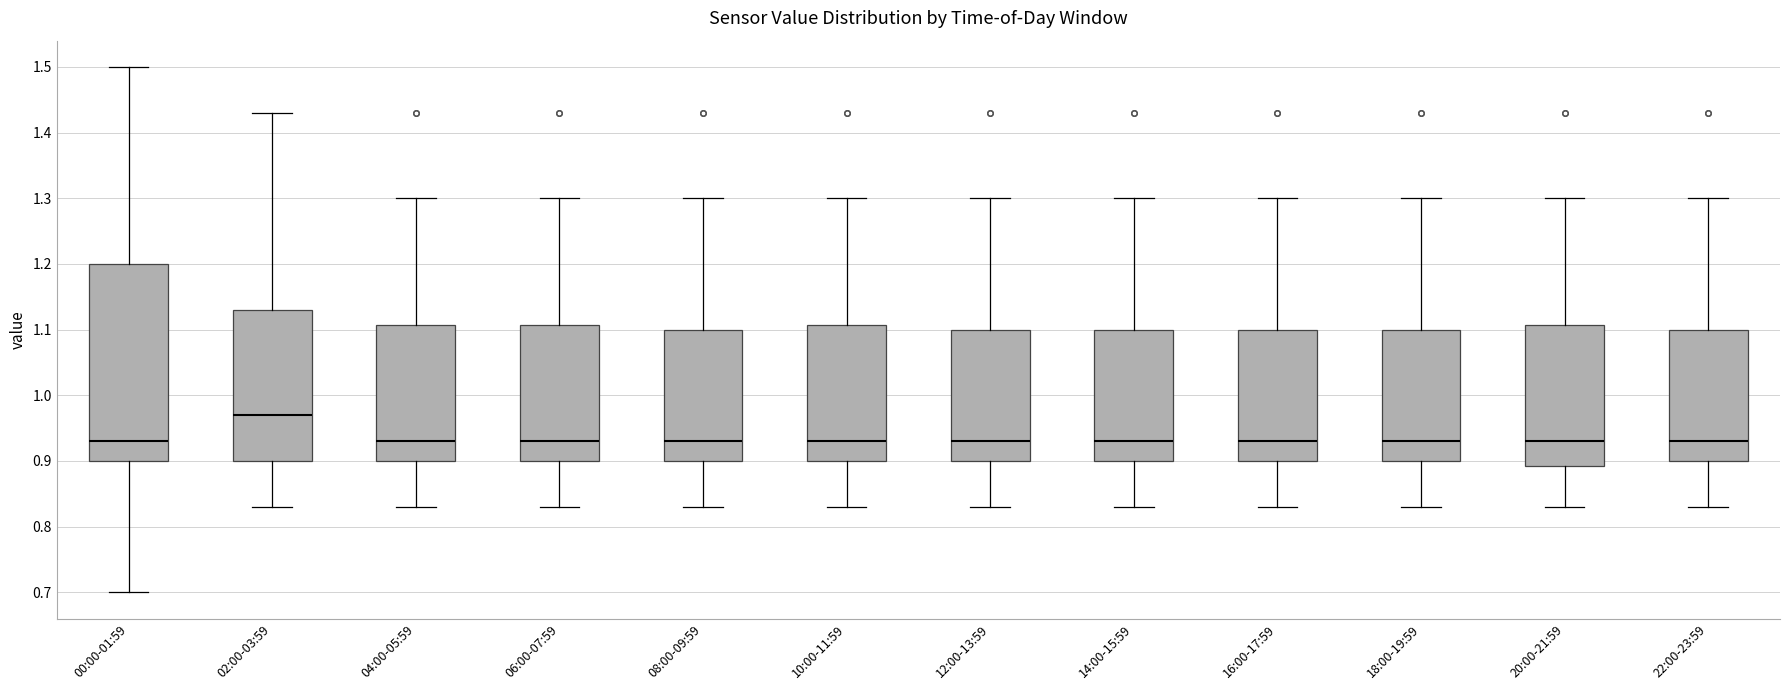

Which box is the tallest, from its lower edge to its upper edge?

00:00-01:59